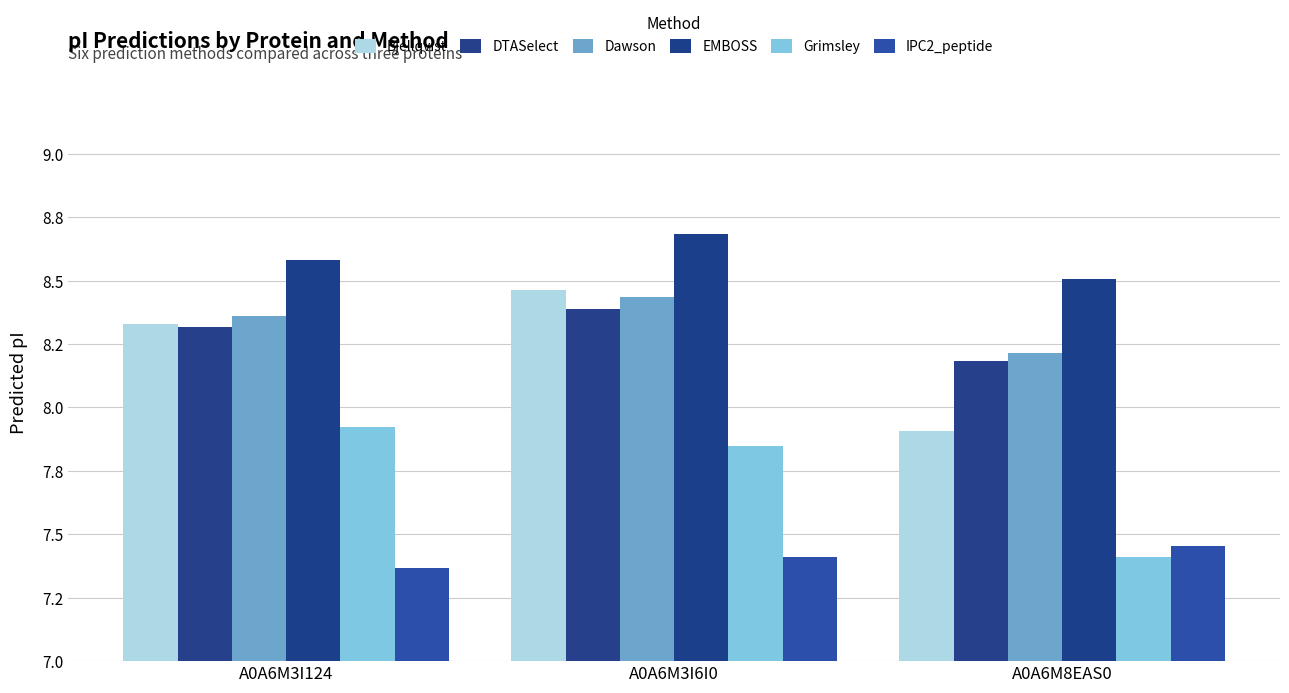

What is the label of the 1st bar from the left?

A0A6M3I124